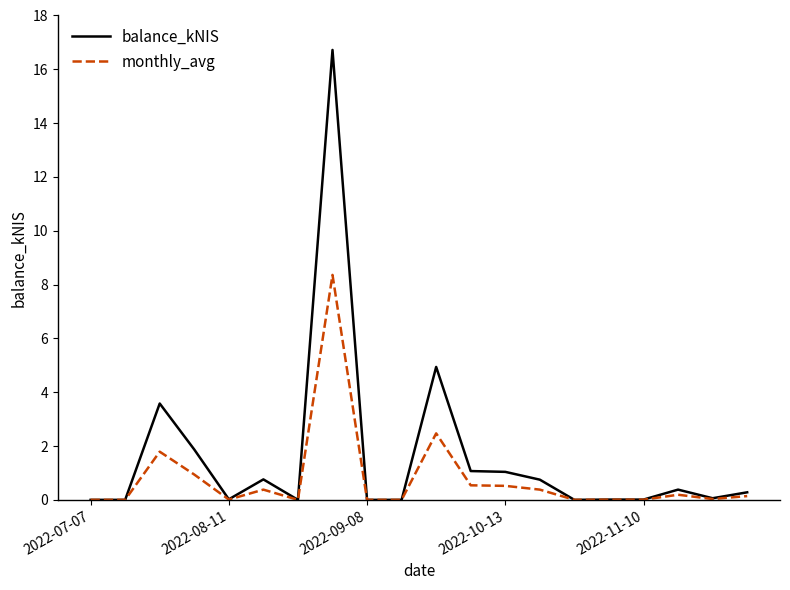

At how many categories does at least one series exceed 6?

1